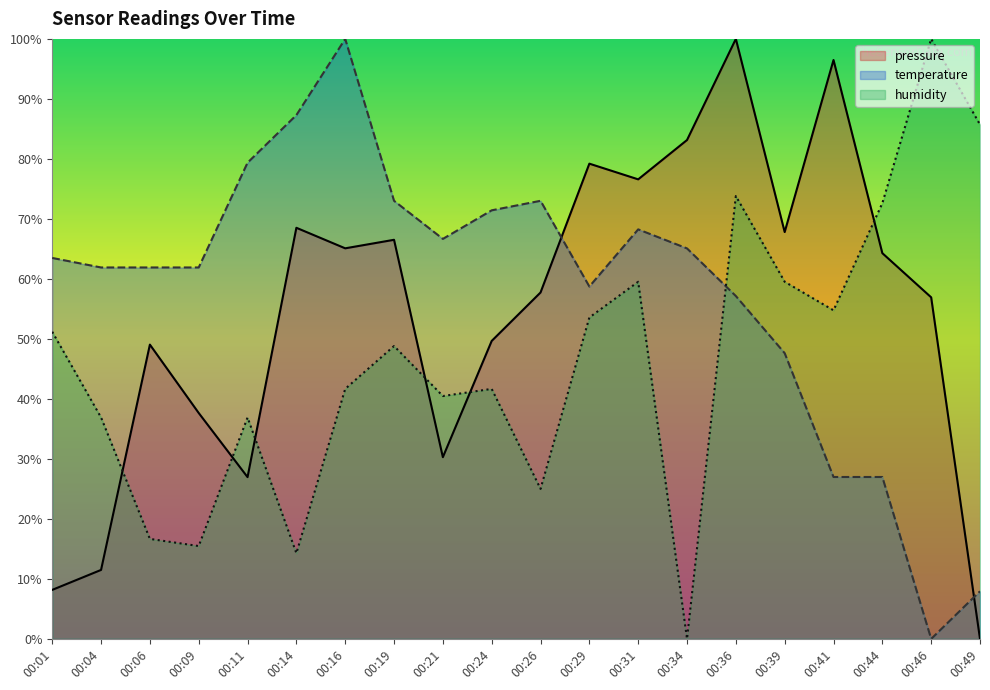

What is the sum of the temperature values at 00:31 and 00:21?

134.9